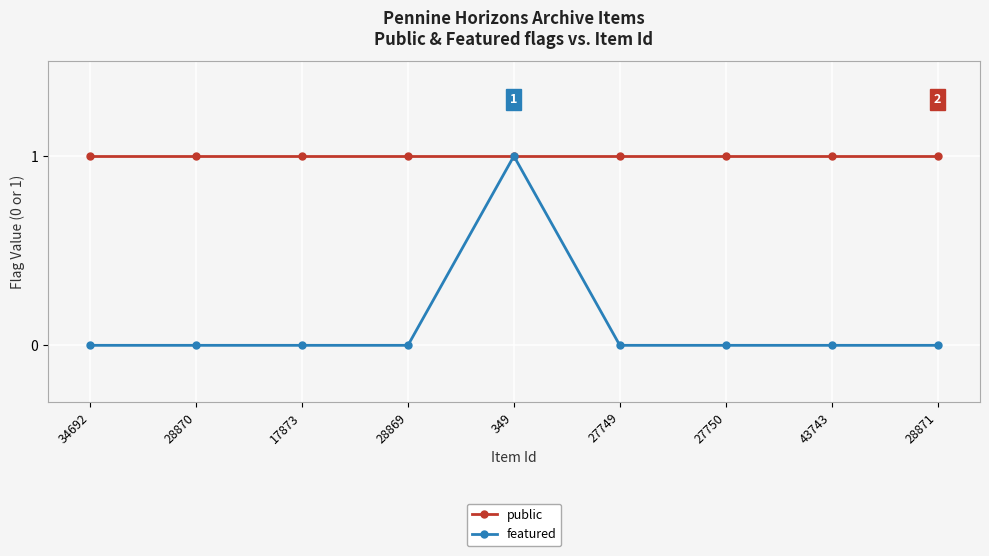

True or false: featured has more than 0 points higher than both neighbors.

True